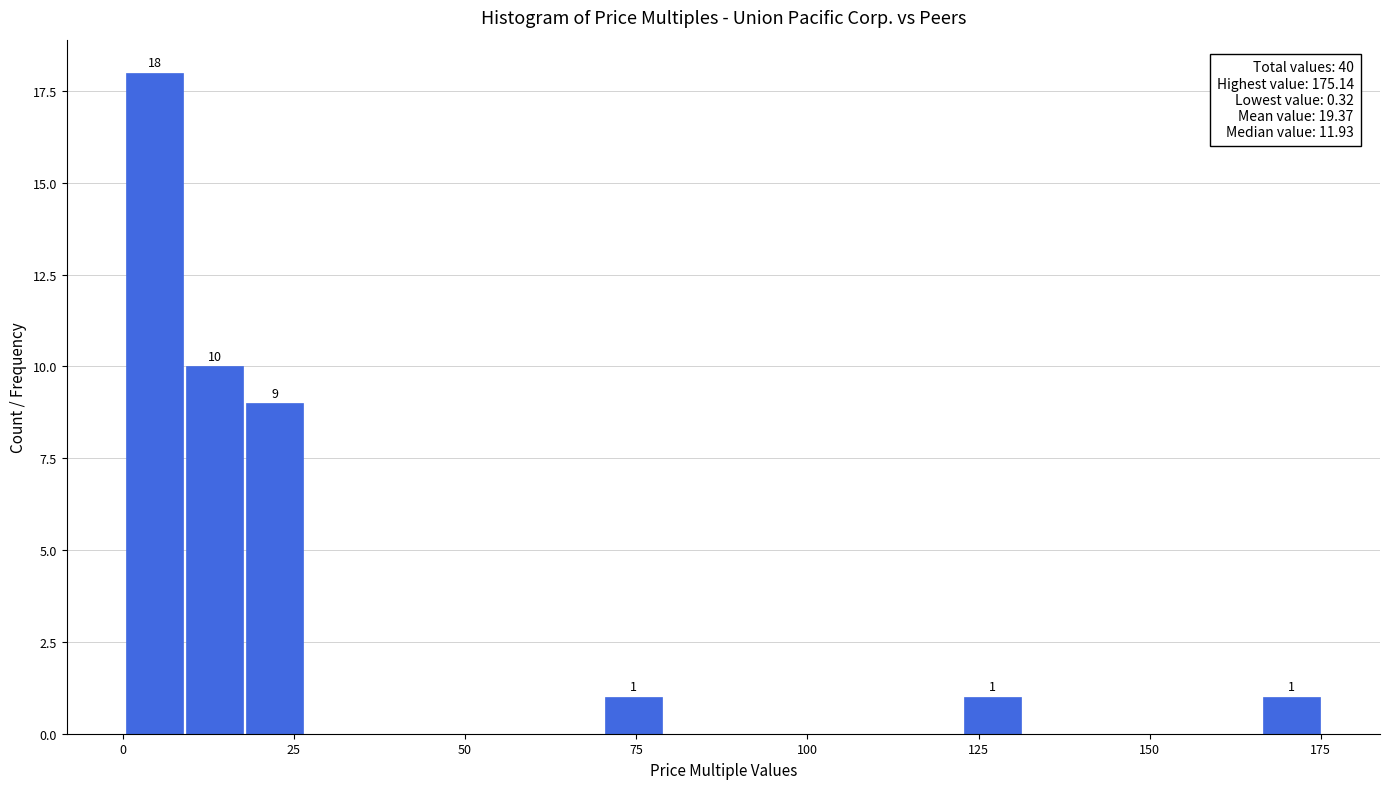

Around what value on the x-axis is the tallest bar? Give the approximate position of its centre, as read against the axis.

5